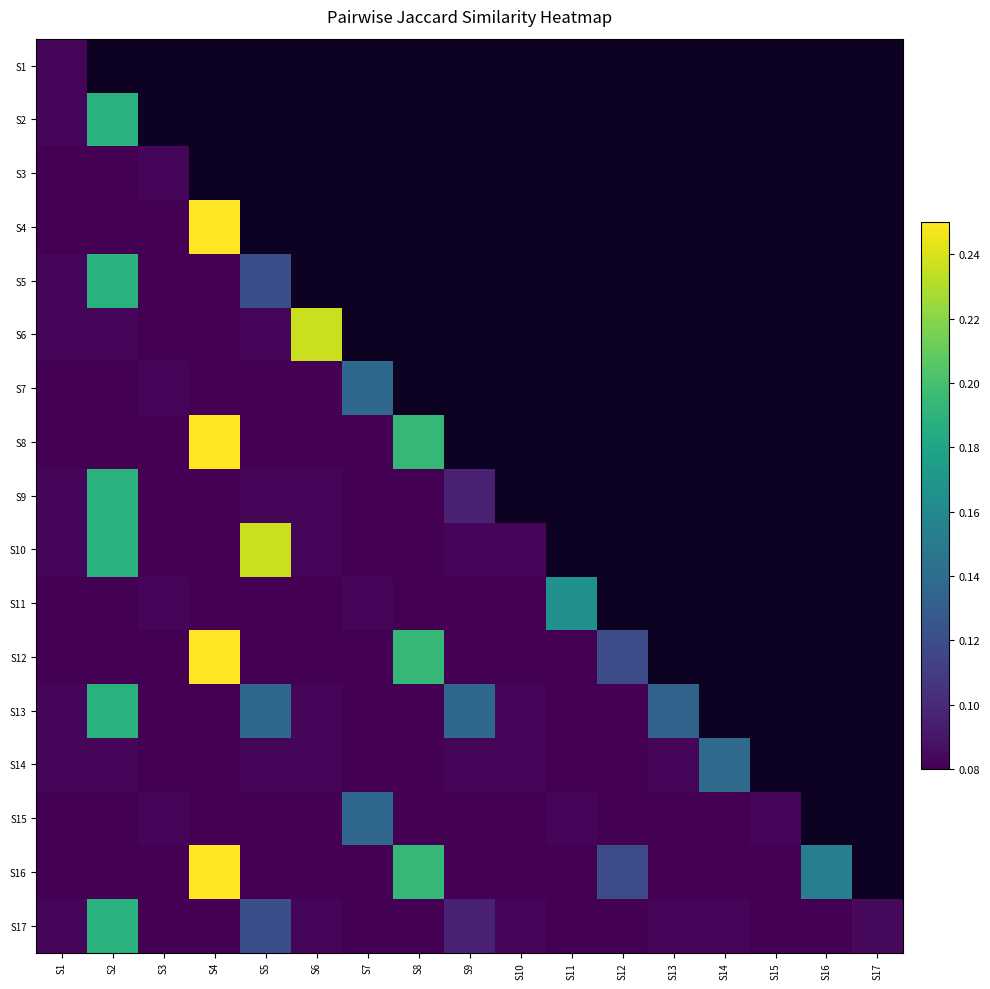

Reading left to right, transcribe all the data shown in this chart.

S1: S1=0.1	S2=0.1	S3=0.1	S4=0.1	S5=0.1	S6=0.1	S7=0.1	S8=0.1	S9=0.1	S10=0.1	S11=0.1	S12=0.1	S13=0.1	S14=0.1	S15=0.1	S16=0.1	S17=0.1
S2: S1=0.1	S2=0.2	S3=0.1	S4=0.1	S5=0.2	S6=0.1	S7=0.1	S8=0.1	S9=0.1	S10=0.2	S11=0.1	S12=0.1	S13=0.2	S14=0.1	S15=0.1	S16=0.1	S17=0.2
S3: S1=0.1	S2=0.1	S3=0.1	S4=0.1	S5=0.1	S6=0.1	S7=0.1	S8=0.1	S9=0.1	S10=0.1	S11=0.1	S12=0.1	S13=0.1	S14=0.1	S15=0.1	S16=0.1	S17=0.1
S4: S1=0.1	S2=0.1	S3=0.1	S4=0.2	S5=0.1	S6=0.1	S7=0.1	S8=0.2	S9=0.1	S10=0.1	S11=0.1	S12=0.2	S13=0.1	S14=0.1	S15=0.1	S16=0.2	S17=0.1
S5: S1=0.1	S2=0.2	S3=0.1	S4=0.1	S5=0.1	S6=0.1	S7=0.1	S8=0.1	S9=0.1	S10=0.2	S11=0.1	S12=0.1	S13=0.1	S14=0.1	S15=0.1	S16=0.1	S17=0.1
S6: S1=0.1	S2=0.1	S3=0.1	S4=0.1	S5=0.1	S6=0.2	S7=0.1	S8=0.1	S9=0.1	S10=0.1	S11=0.1	S12=0.1	S13=0.2	S14=0.1	S15=0.1	S16=0.1	S17=0.1
S7: S1=0.1	S2=0.1	S3=0.1	S4=0.1	S5=0.1	S6=0.1	S7=0.1	S8=0.1	S9=0.1	S10=0.1	S11=0.1	S12=0.1	S13=0.1	S14=0.1	S15=0.1	S16=0.1	S17=0.1
S8: S1=0.1	S2=0.1	S3=0.1	S4=0.2	S5=0.1	S6=0.1	S7=0.1	S8=0.2	S9=0.1	S10=0.1	S11=0.1	S12=0.2	S13=0.1	S14=0.1	S15=0.1	S16=0.2	S17=0.1
S9: S1=0.1	S2=0.2	S3=0.1	S4=0.1	S5=0.1	S6=0.1	S7=0.1	S8=0.1	S9=0.1	S10=0.1	S11=0.1	S12=0.1	S13=0.1	S14=0.1	S15=0.1	S16=0.1	S17=0.1
S10: S1=0.1	S2=0.2	S3=0.1	S4=0.1	S5=0.2	S6=0.1	S7=0.1	S8=0.1	S9=0.1	S10=0.1	S11=0.1	S12=0.1	S13=0.1	S14=0.1	S15=0.1	S16=0.1	S17=0.1
S11: S1=0.1	S2=0.1	S3=0.1	S4=0.1	S5=0.1	S6=0.1	S7=0.1	S8=0.1	S9=0.1	S10=0.1	S11=0.2	S12=0.1	S13=0.1	S14=0.1	S15=0.1	S16=0.1	S17=0.1
S12: S1=0.1	S2=0.1	S3=0.1	S4=0.2	S5=0.1	S6=0.1	S7=0.1	S8=0.2	S9=0.1	S10=0.1	S11=0.1	S12=0.1	S13=0.1	S14=0.1	S15=0.1	S16=0.2	S17=0.1
S13: S1=0.1	S2=0.2	S3=0.1	S4=0.1	S5=0.1	S6=0.1	S7=0.1	S8=0.1	S9=0.1	S10=0.1	S11=0.1	S12=0.1	S13=0.1	S14=0.1	S15=0.1	S16=0.1	S17=0.1
S14: S1=0.1	S2=0.1	S3=0.1	S4=0.1	S5=0.1	S6=0.1	S7=0.1	S8=0.1	S9=0.1	S10=0.1	S11=0.1	S12=0.1	S13=0.1	S14=0.1	S15=0.1	S16=0.1	S17=0.1
S15: S1=0.1	S2=0.1	S3=0.1	S4=0.1	S5=0.1	S6=0.1	S7=0.1	S8=0.1	S9=0.1	S10=0.1	S11=0.1	S12=0.1	S13=0.1	S14=0.1	S15=0.1	S16=0.1	S17=0.1
S16: S1=0.1	S2=0.1	S3=0.1	S4=0.2	S5=0.1	S6=0.1	S7=0.1	S8=0.2	S9=0.1	S10=0.1	S11=0.1	S12=0.1	S13=0.1	S14=0.1	S15=0.1	S16=0.2	S17=0.1
S17: S1=0.1	S2=0.2	S3=0.1	S4=0.1	S5=0.1	S6=0.1	S7=0.1	S8=0.1	S9=0.1	S10=0.1	S11=0.1	S12=0.1	S13=0.1	S14=0.1	S15=0.1	S16=0.1	S17=0.1